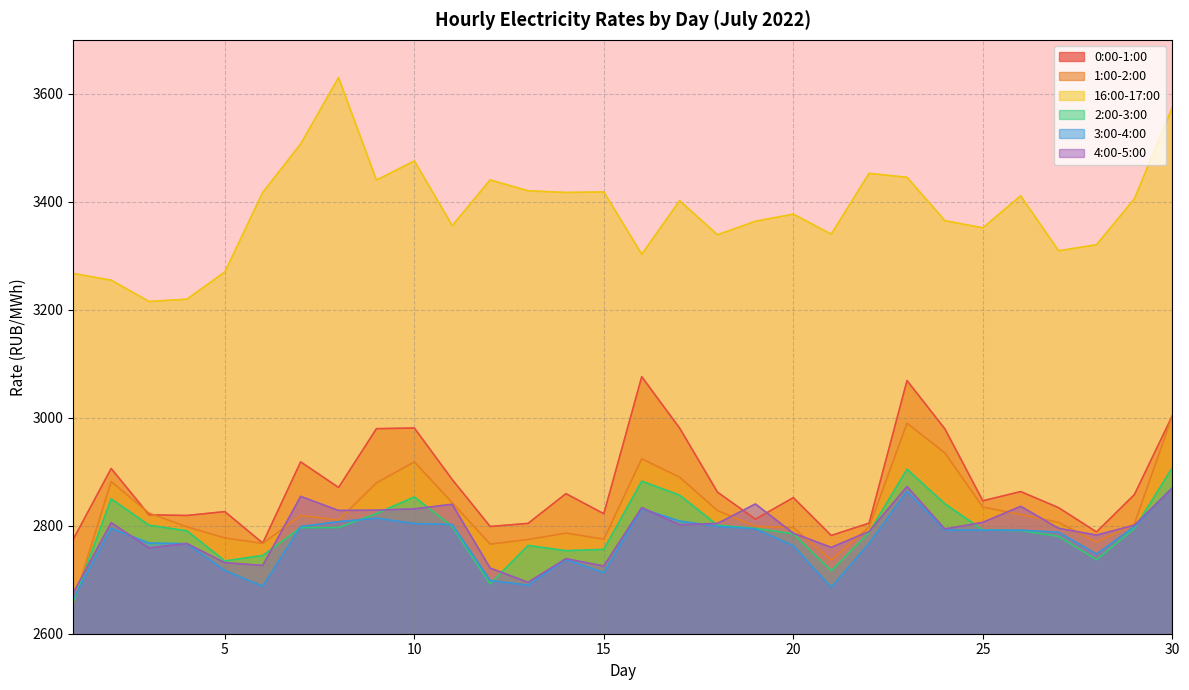

True or false: 2:00-3:00 has more than 1 interior local peaks.

True